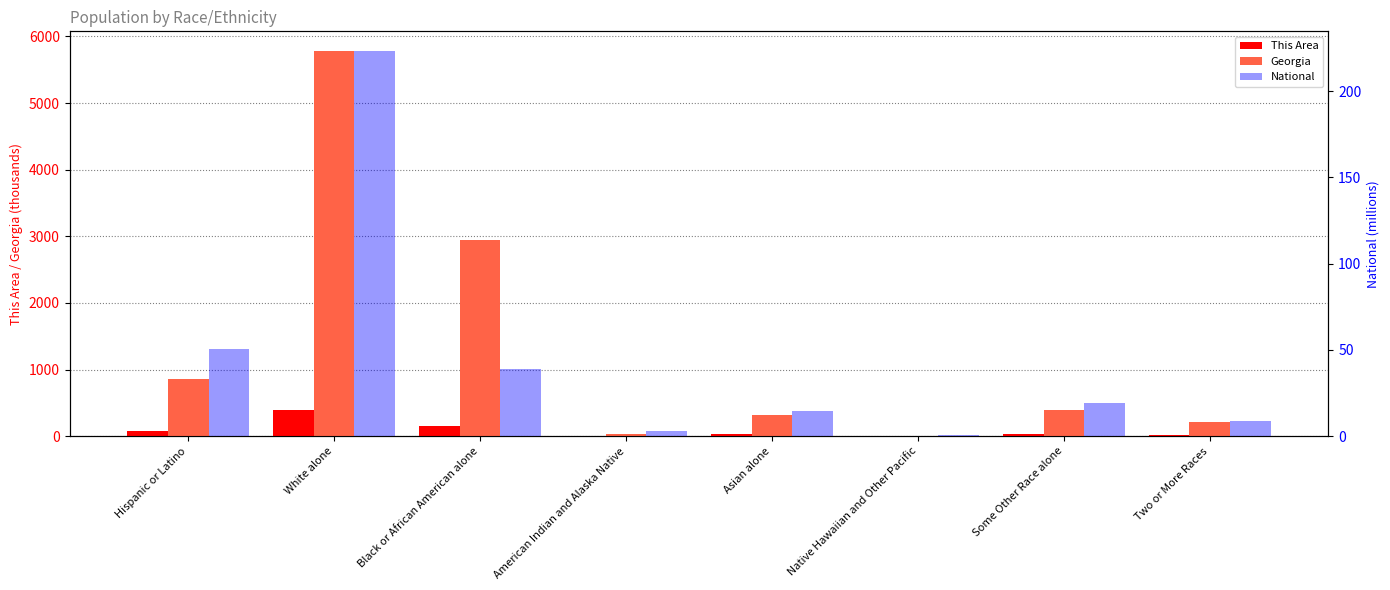

Rank the series at Some Other Race alone from highest to lowest value.

Georgia, This Area, National